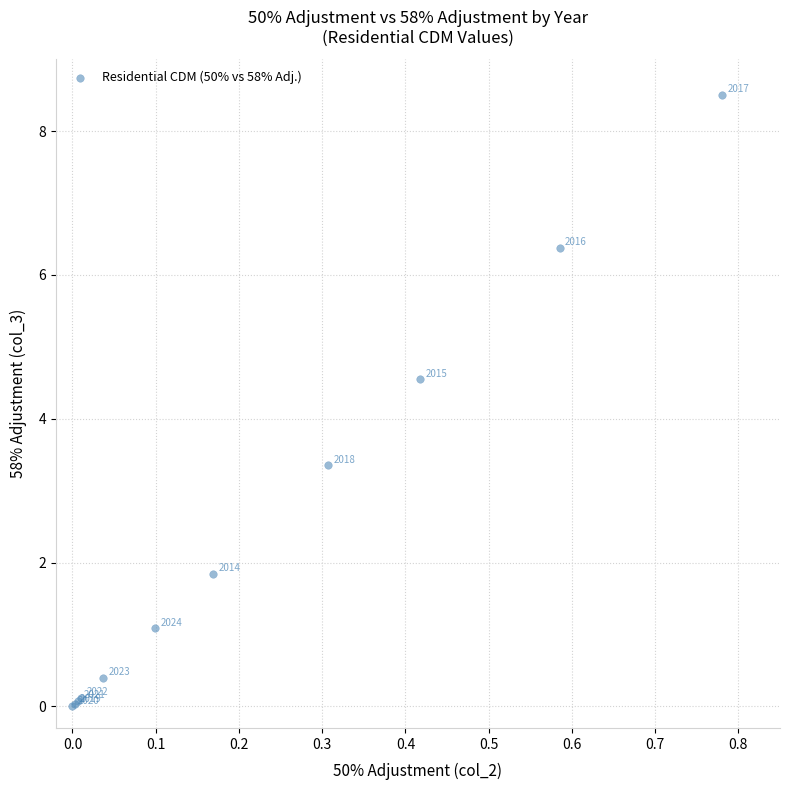

What Y value in the scatter plot is closest to 4?

4.5